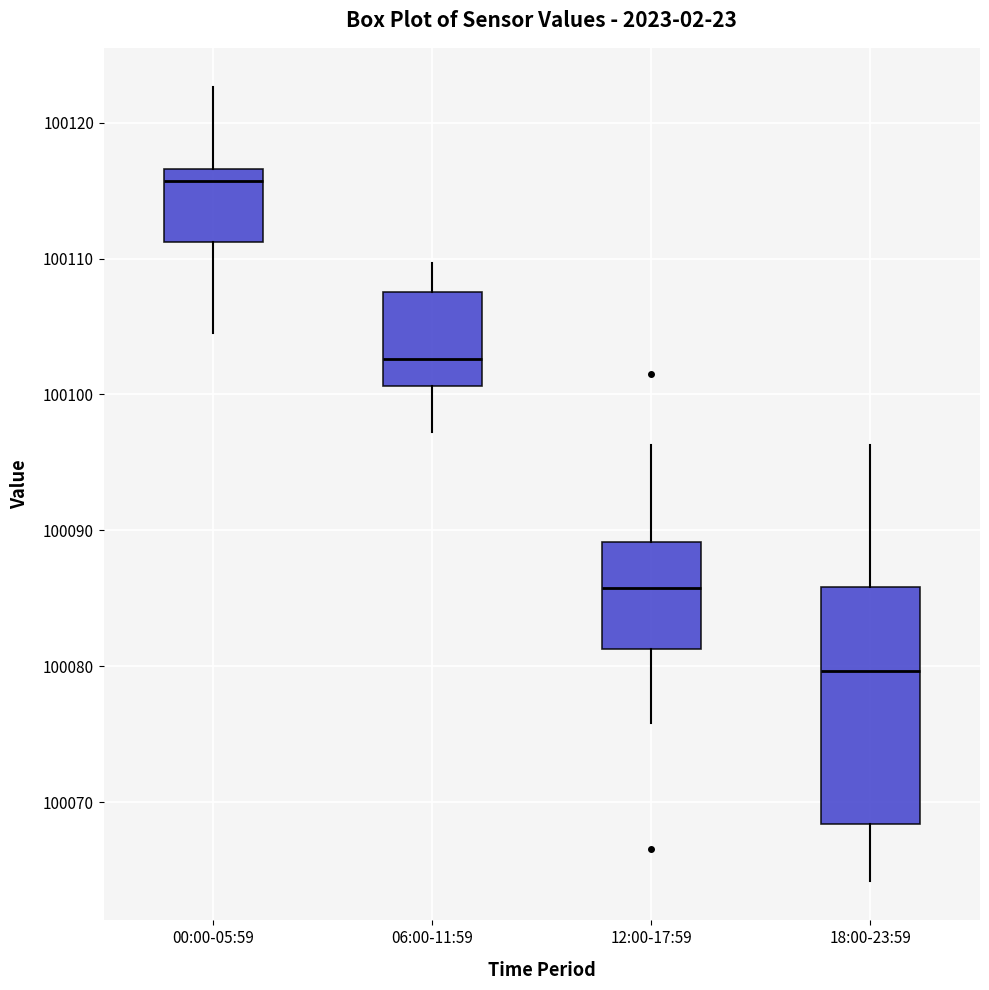

Which box has the lowest median line?

18:00-23:59